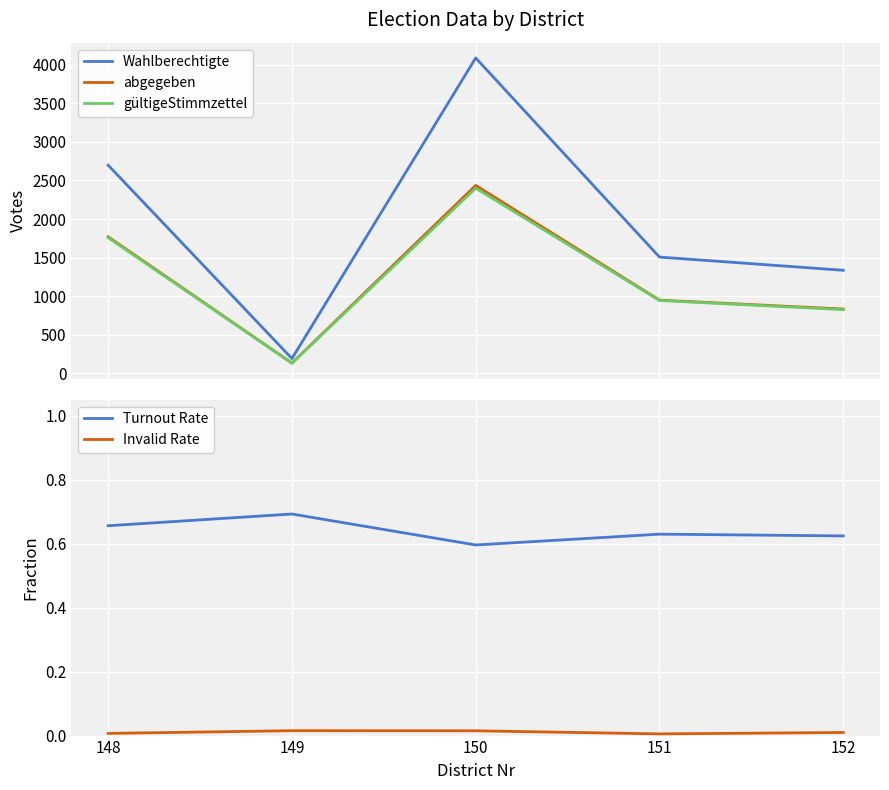

What is the total value across all series at 148?

6226.7